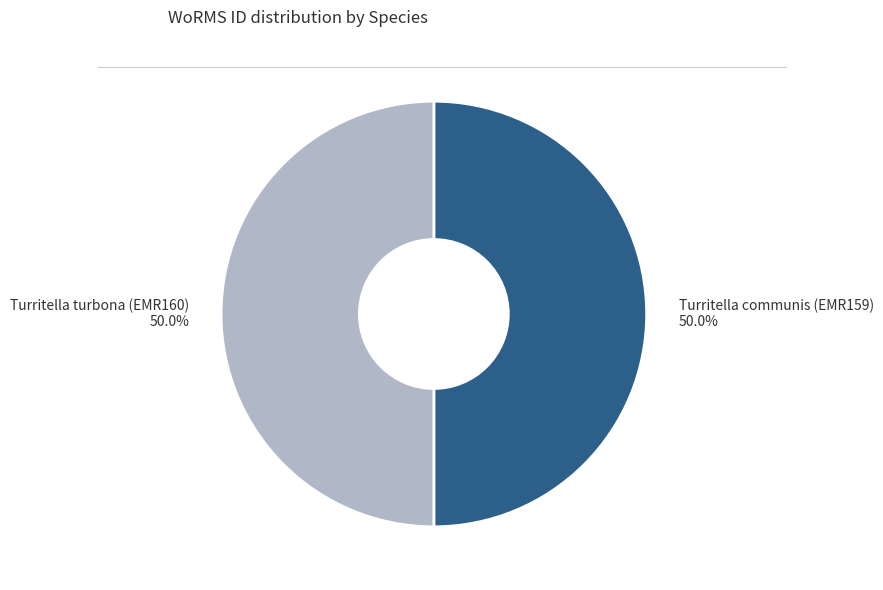

How many slices are in this pie chart?

2